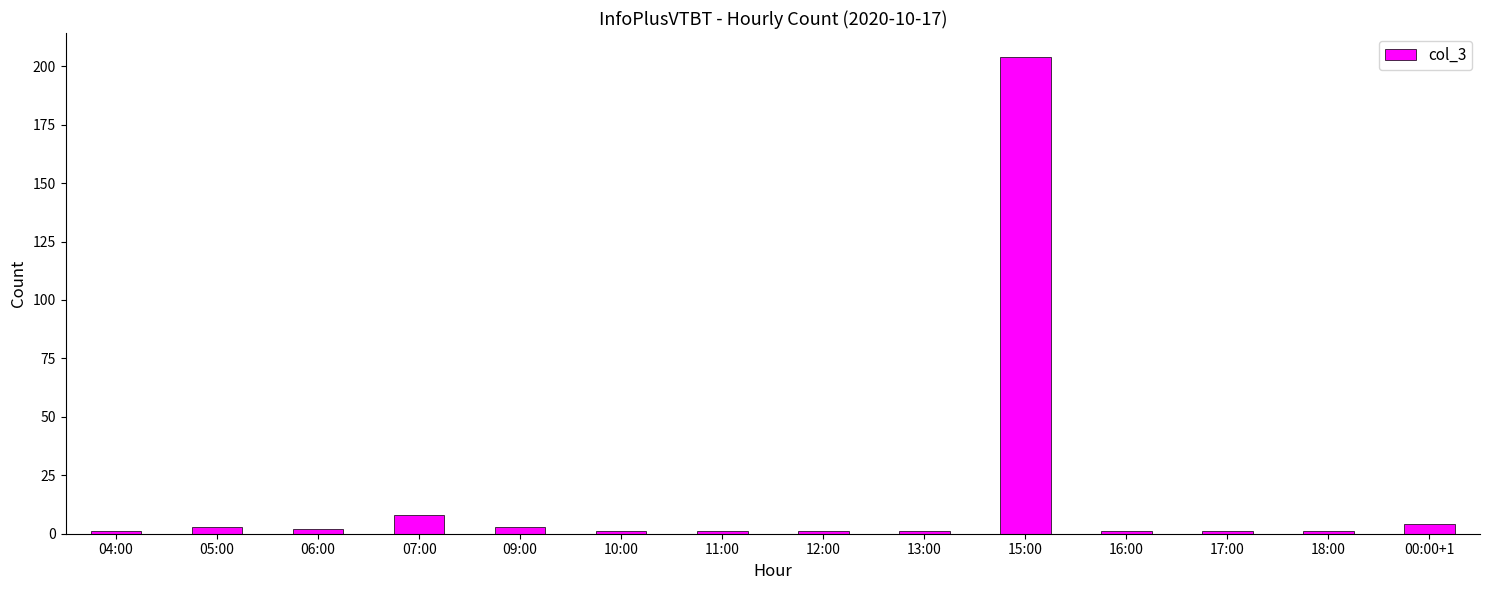

What is the label of the 14th bar from the left?

00:00+1